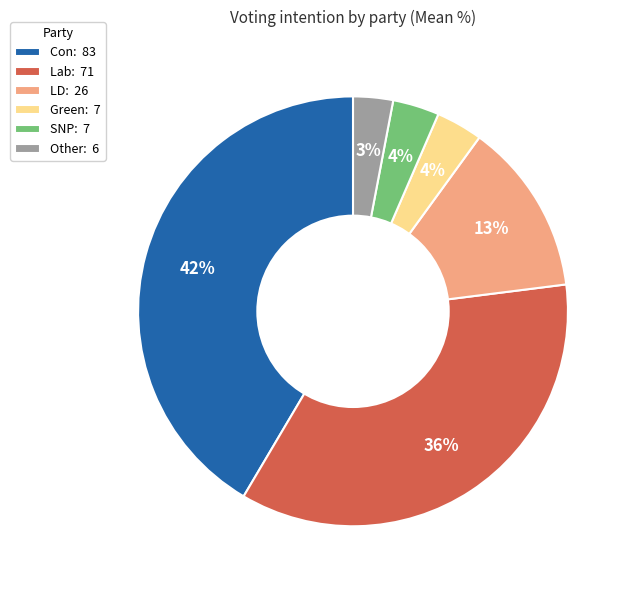

To the nearest percent, what percentage of the pie is Lab: 71?

35%